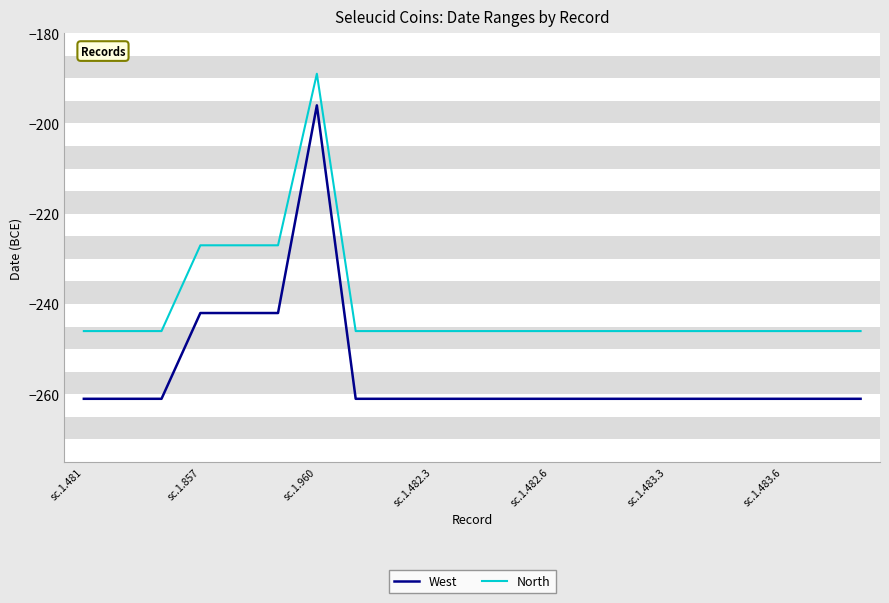

Which series has the widest spread of values?

West